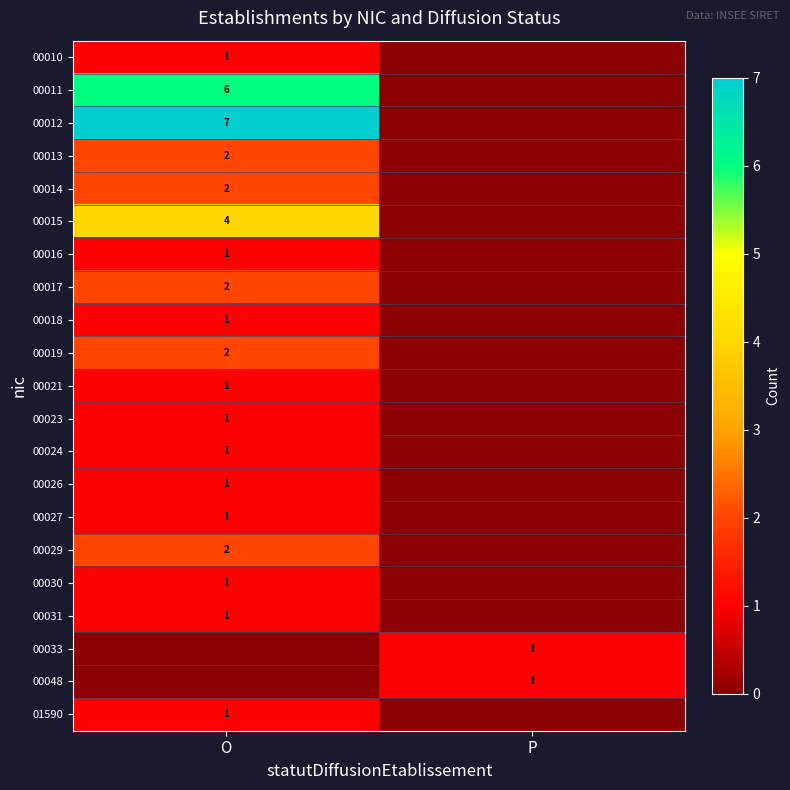

The 00023 series shows 2 at O. True or false?

False